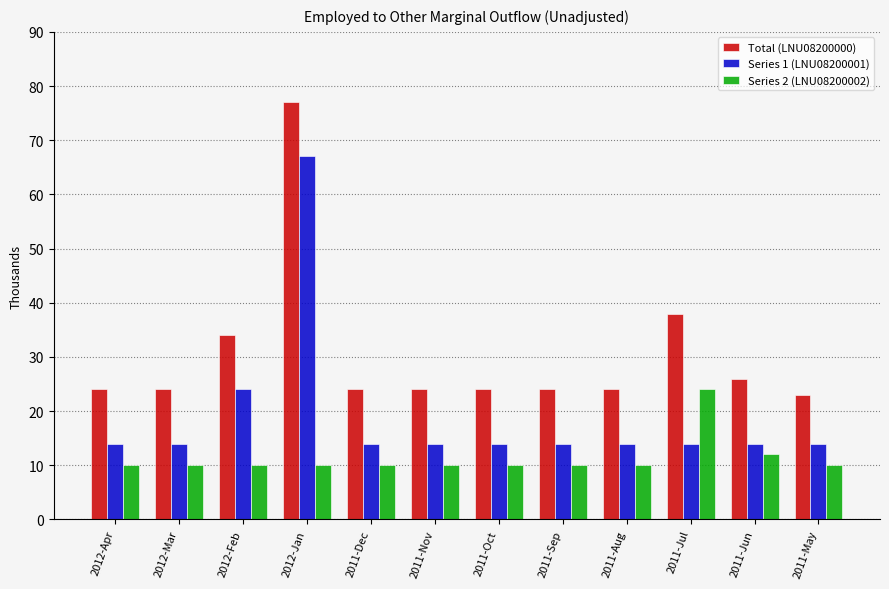

What is the highest value of the Series 1 (LNU08200001) series?

67